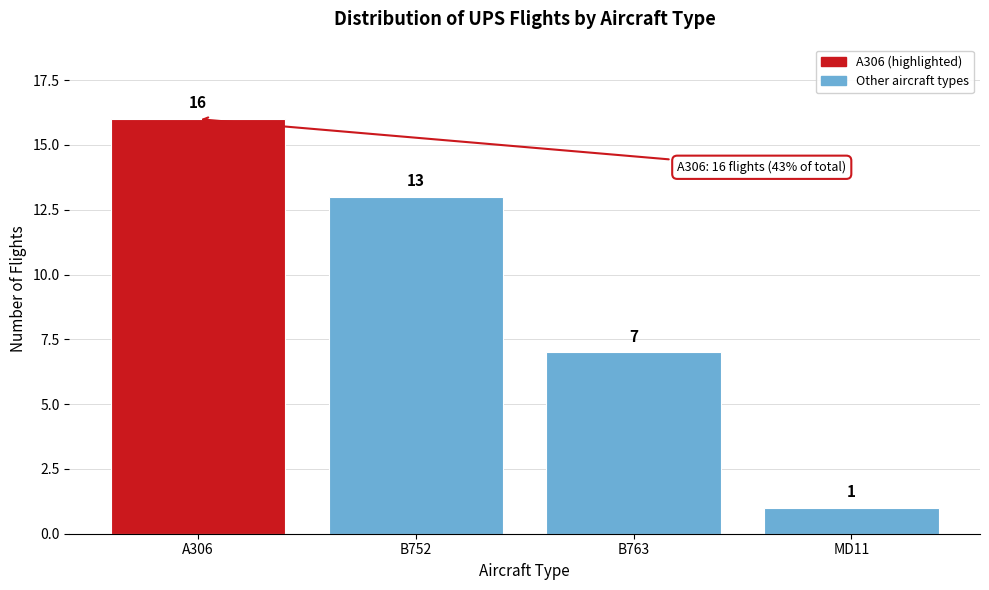

Reading left to right, what are all the values shown in this chart?

16	13	7	1